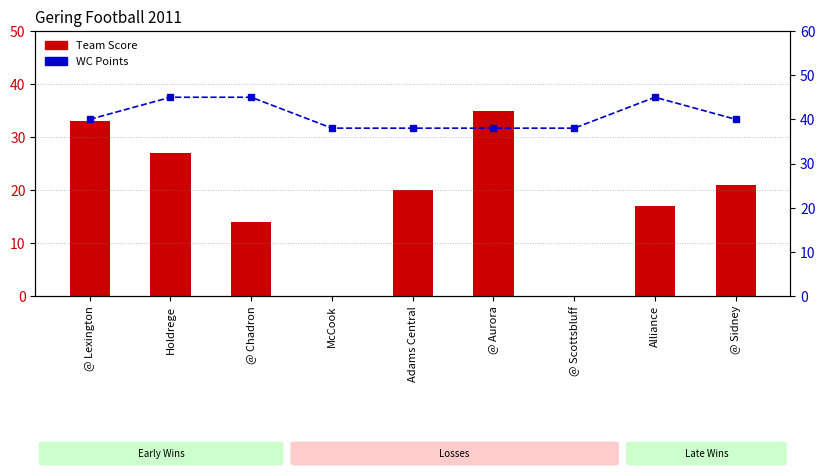

What is the total value across all series at Adams Central?

58